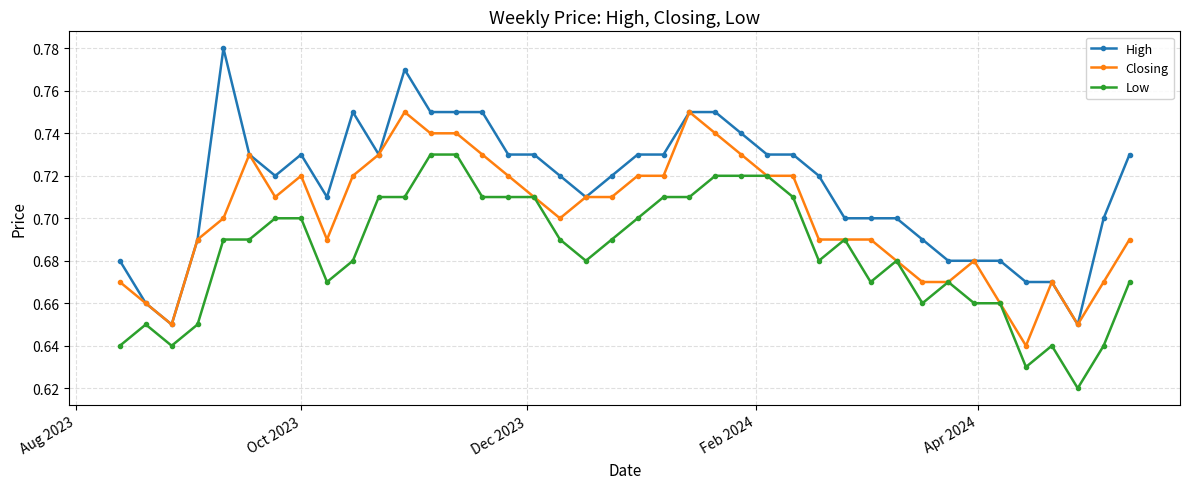

List the series in order of their overall mean, highest first.

High, Closing, Low